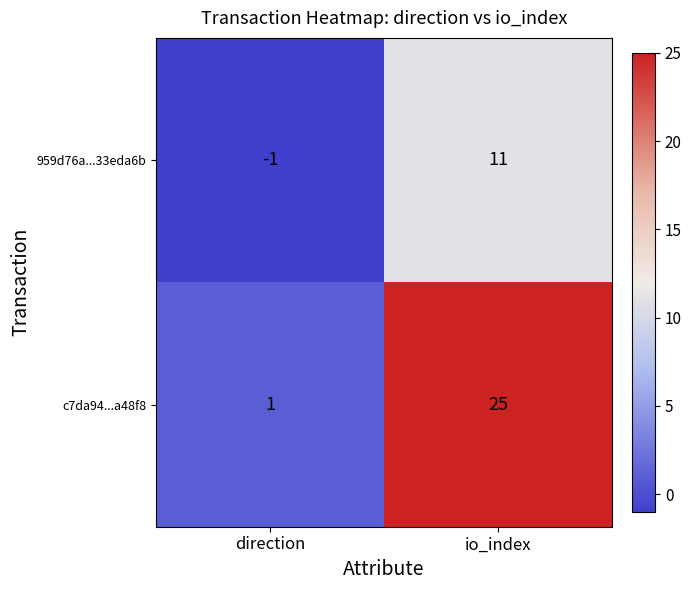

Which series has the widest spread of values?

c7da94...a48f8